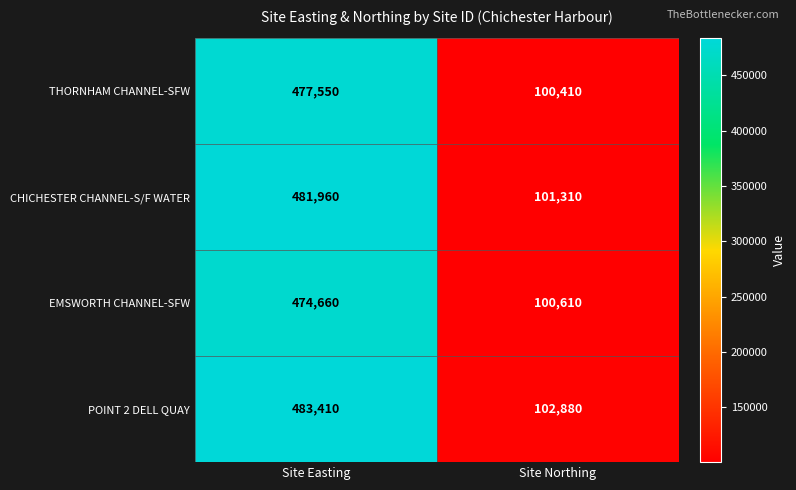

The THORNHAM CHANNEL-SFW series shows 100410 at Site Northing. True or false?

True